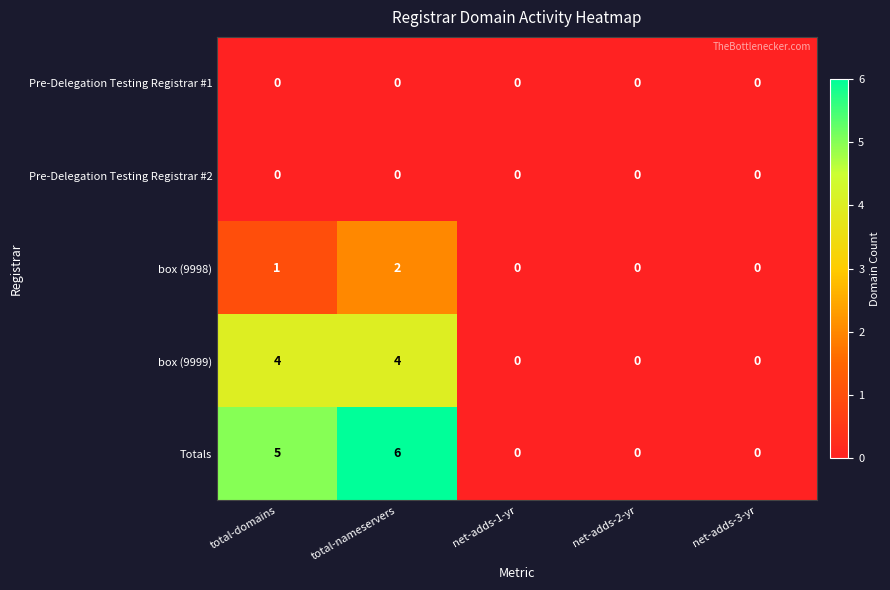

Reading left to right, transcribe all the data shown in this chart.

Pre-Delegation Testing Registrar #1: 0	0	0	0	0
Pre-Delegation Testing Registrar #2: 0	0	0	0	0
box (9998): 1	2	0	0	0
box (9999): 4	4	0	0	0
Totals: 5	6	0	0	0